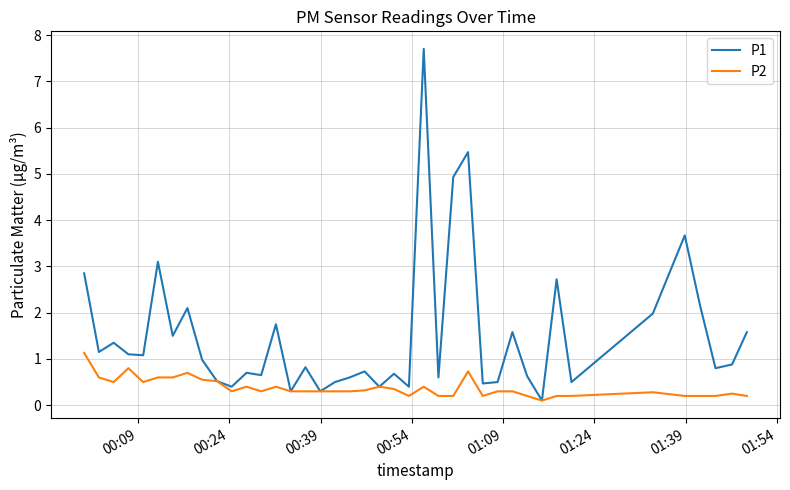

What is the greatest value displayed?

7.7